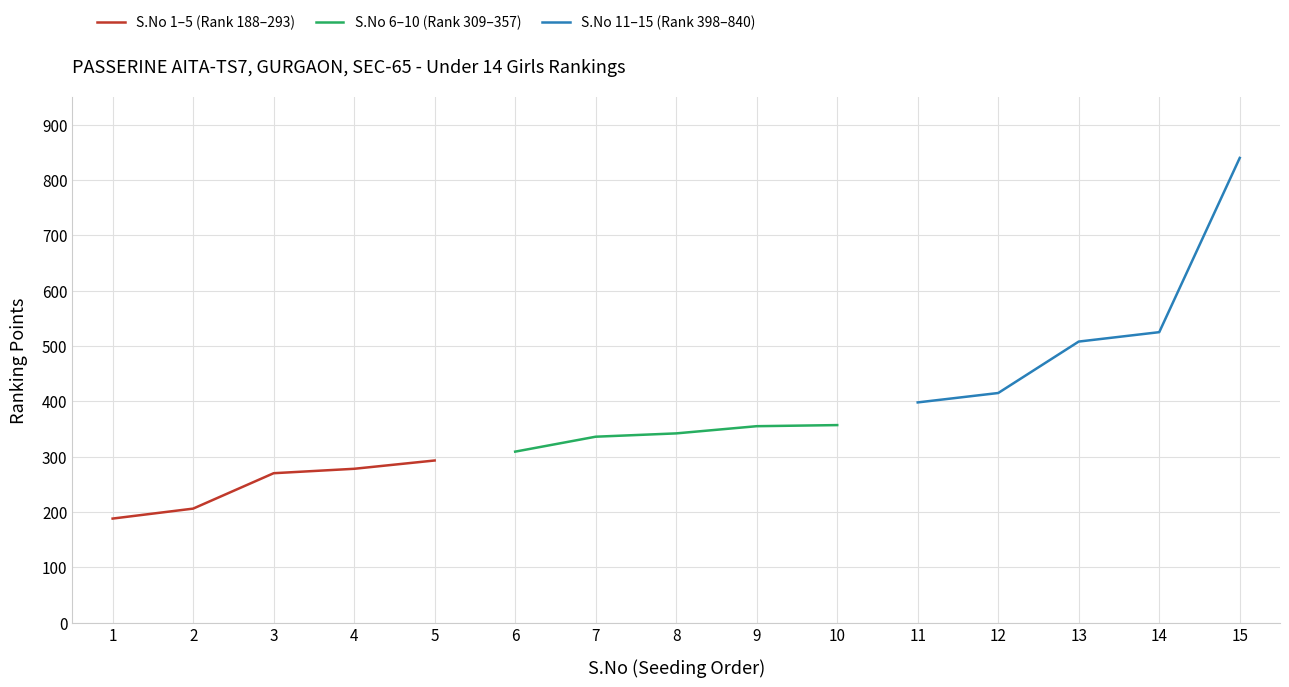

True or false: S.No 1–5 (Rank 188–293) has more than 1 points higher than both neighbors.

False